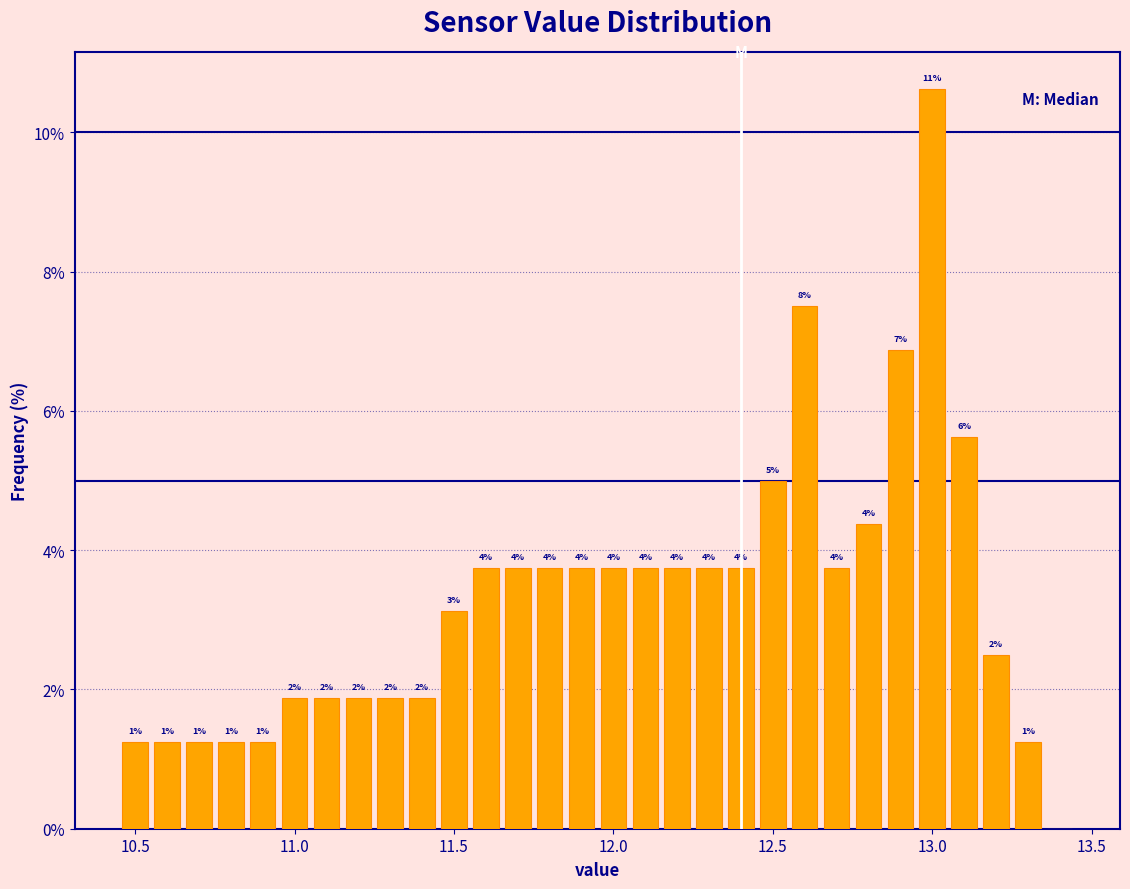

Read against the x-axis, roughly where is the centre of the tallest bar?

13.00